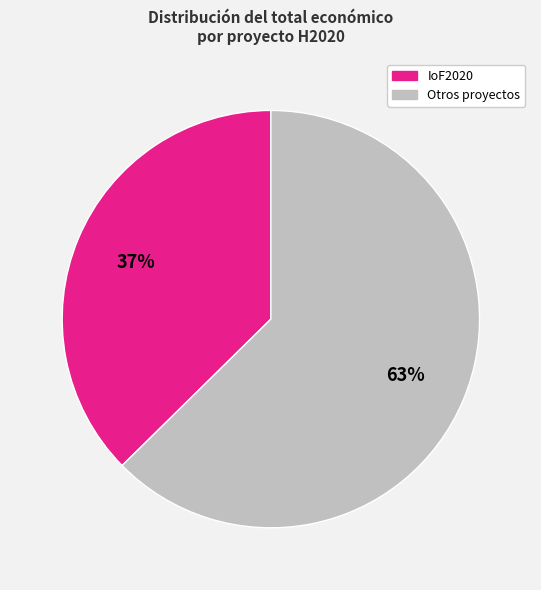

To the nearest percent, what percentage of the pie is Otros proyectos?

63%